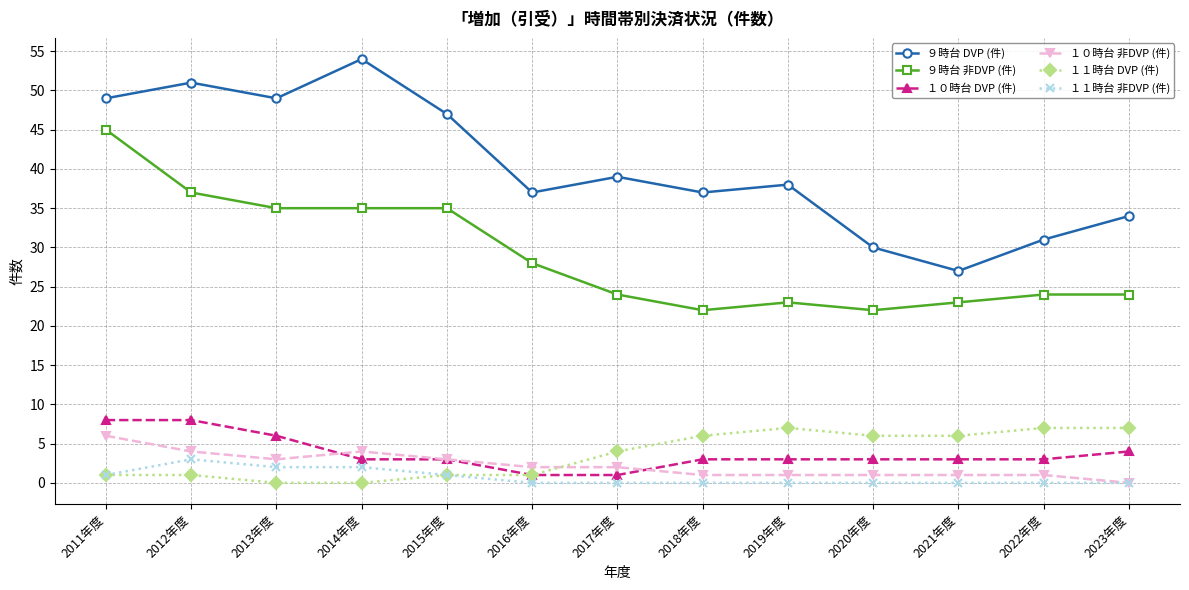

Where is the first local maximum for １１時台 非DVP (件)?

2012年度